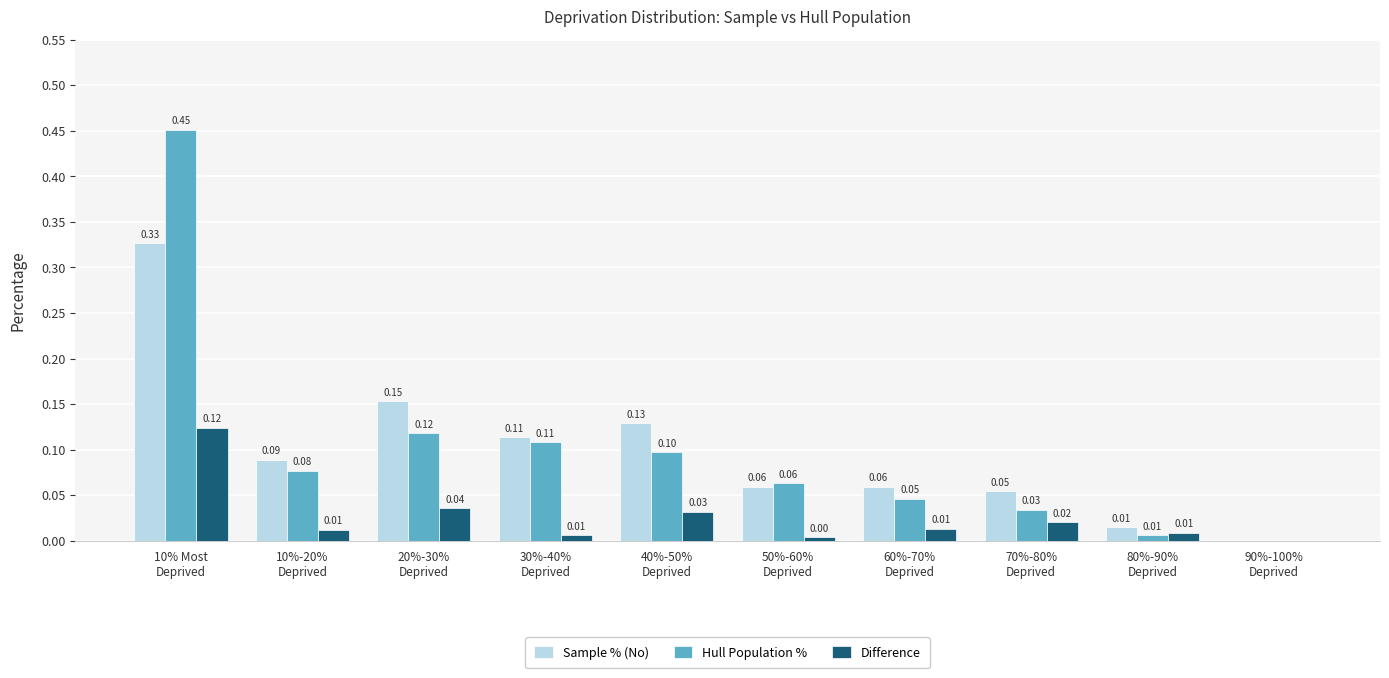

Are the bars horizontal?

No